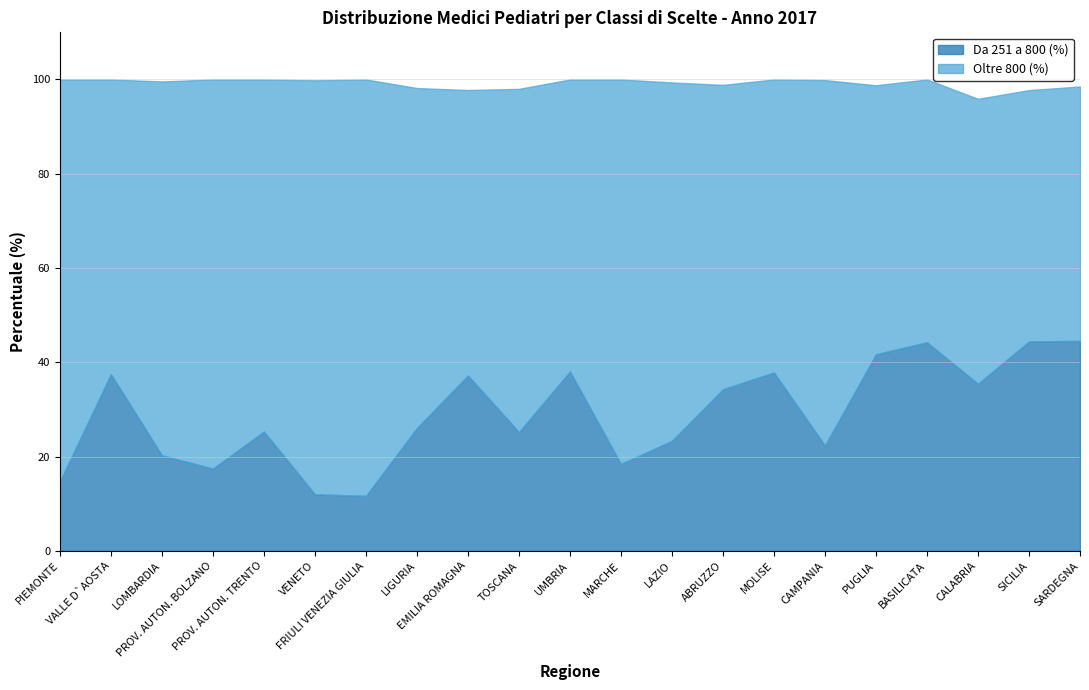

How many lines are shown in the chart?

2